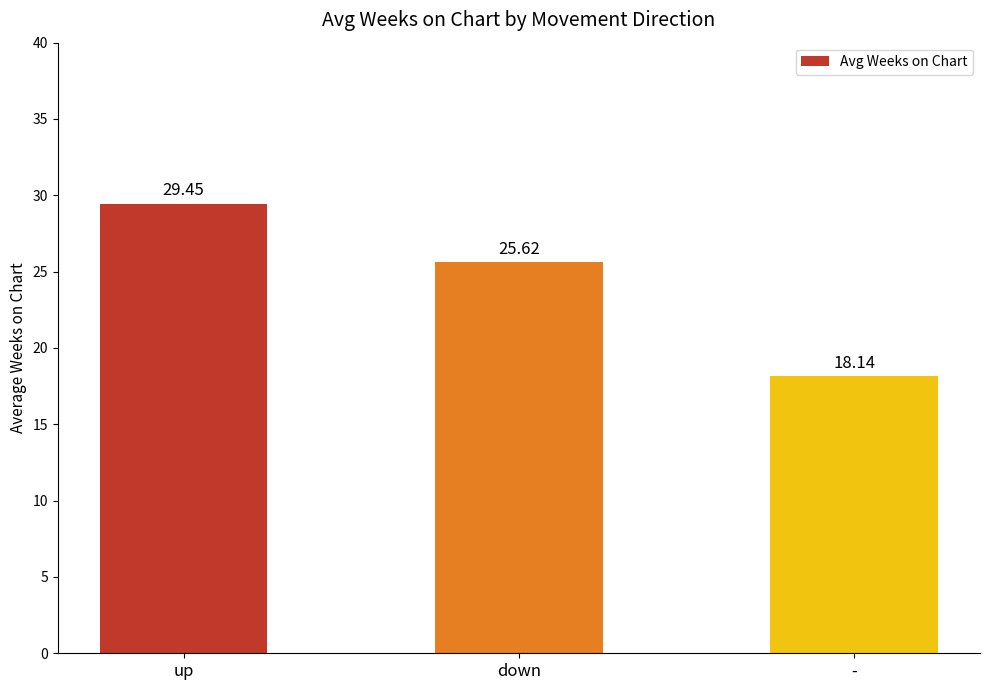

Which category has the highest value across all series?

up